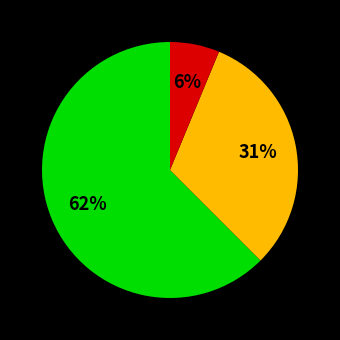

To the nearest percent, what is the average slice percentage?

33%